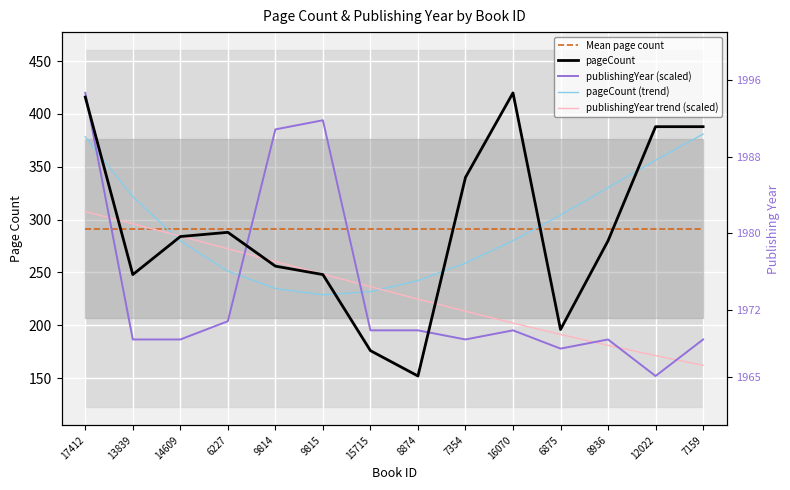

At which label does pageCount (trend) reach its minimum?

9815